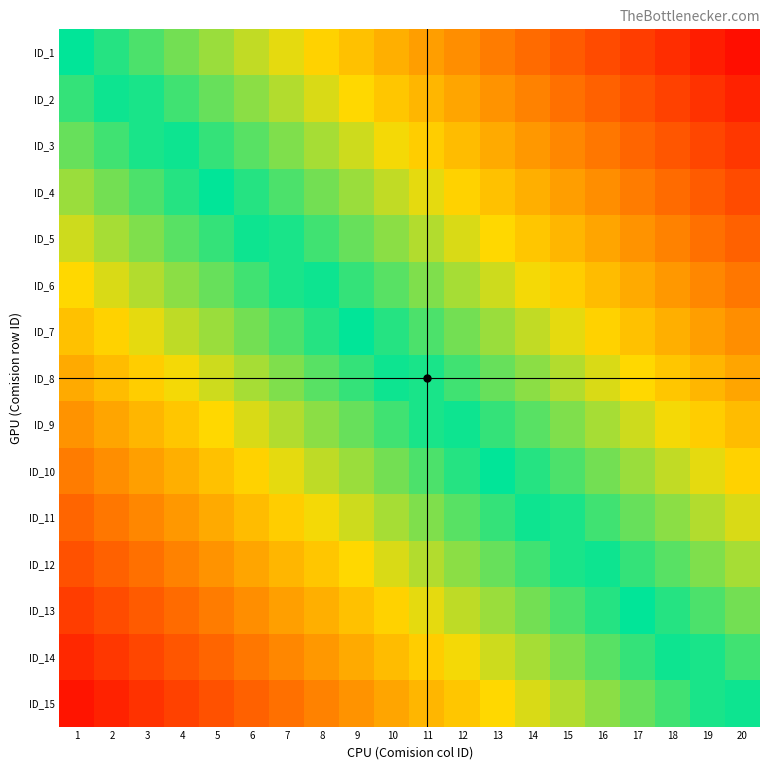

Which label corresponds to the smallest value in the chart?

1